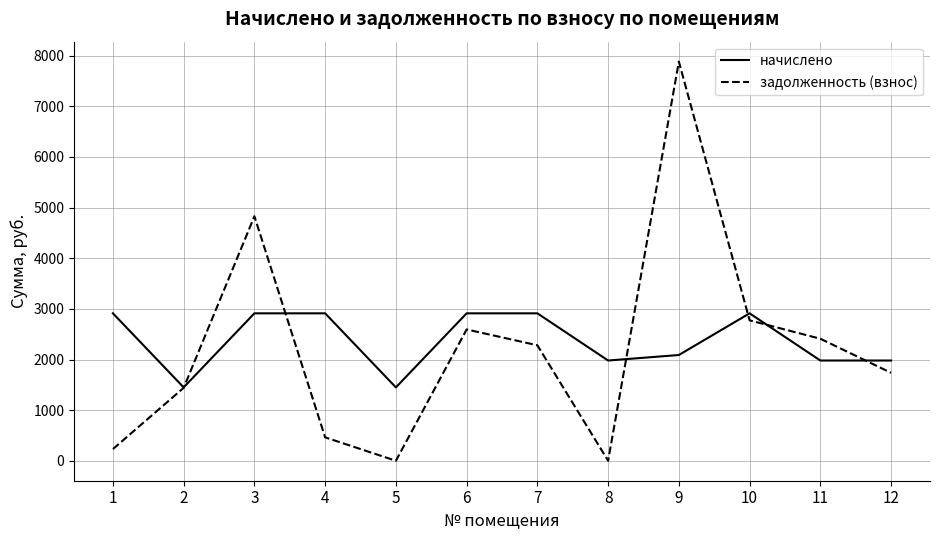

How many intersections are there between задолженность (взнос) and начислено?

6